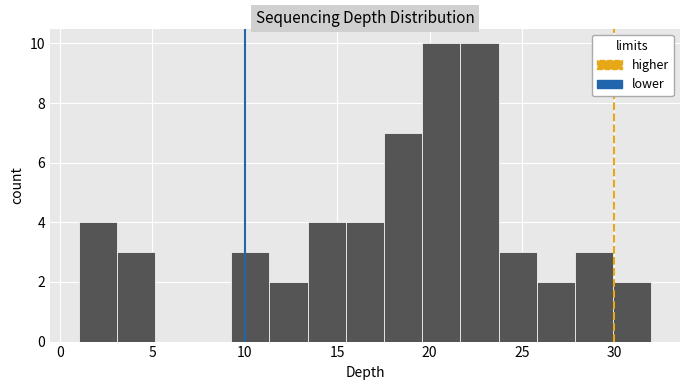

Reading left to right, transcribe this chart: for each bar, give the range it covers on the x-axis and its height. Neither the bar edges nor the heights are printed on the chart, so give them approximately, as read against the axes.

1.0 to 3.0: 4
3.0 to 5.0: 3
5.0 to 7.0: 0
7.0 to 9.5: 0
9.5 to 11.5: 3
11.5 to 13.5: 2
13.5 to 15.5: 4
15.5 to 17.5: 4
17.5 to 19.5: 7
19.5 to 21.5: 10
21.5 to 23.5: 10
23.5 to 26.0: 3
26.0 to 28.0: 2
28.0 to 30.0: 3
30.0 to 32.0: 2